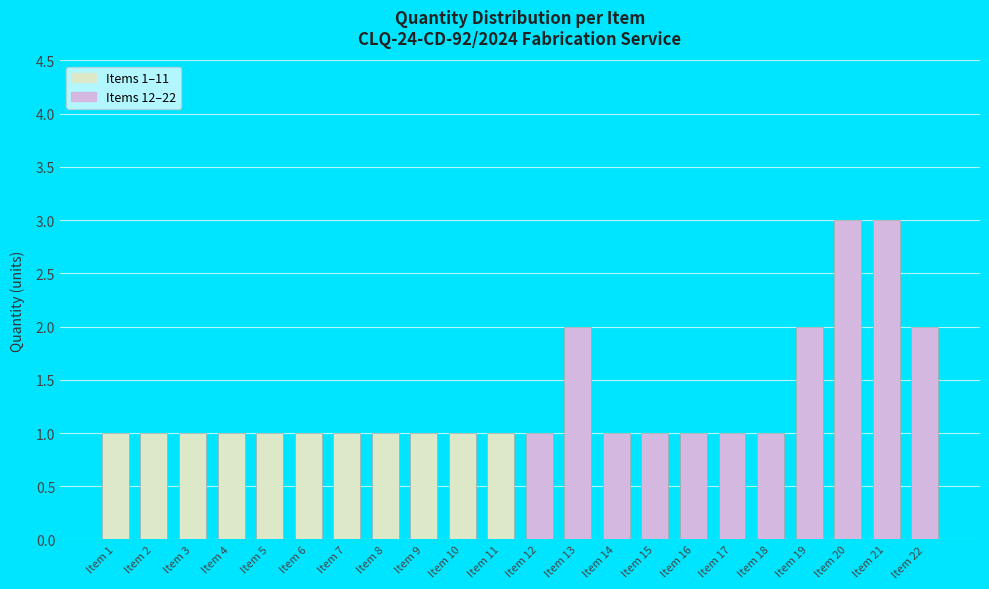

At which label does Items 1-11 reach its minimum?

Item 1